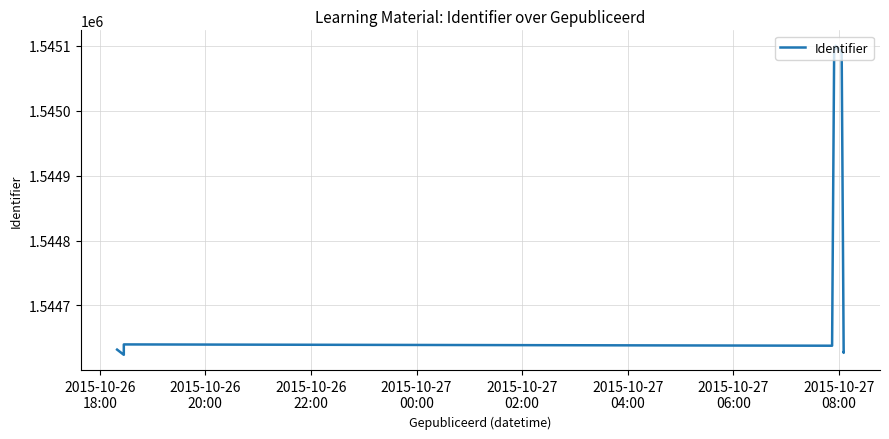

How many lines are shown in the chart?

1